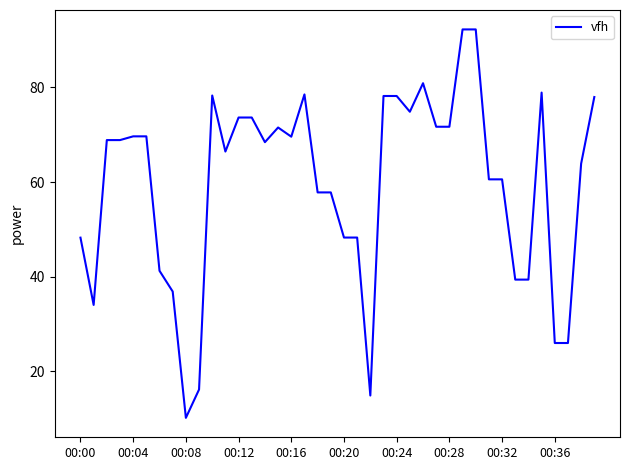

What is the greatest value displayed?

92.3